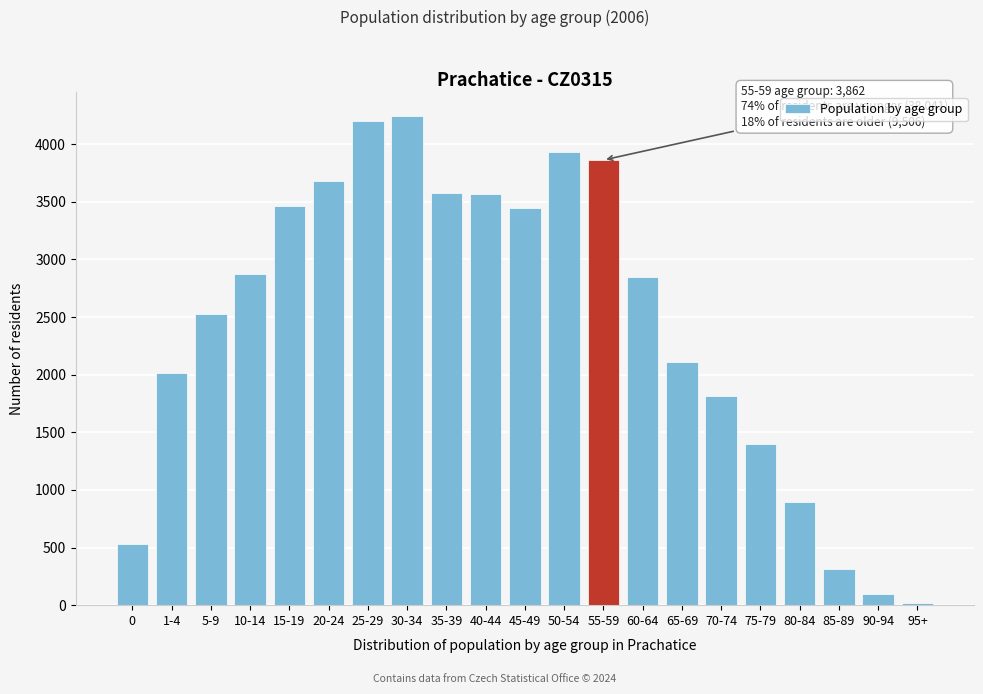

Is it true that the value at 70-74 is 1814?

True